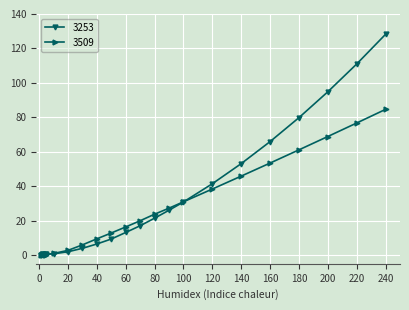

Which series has the largest range (max minus min)?

3253